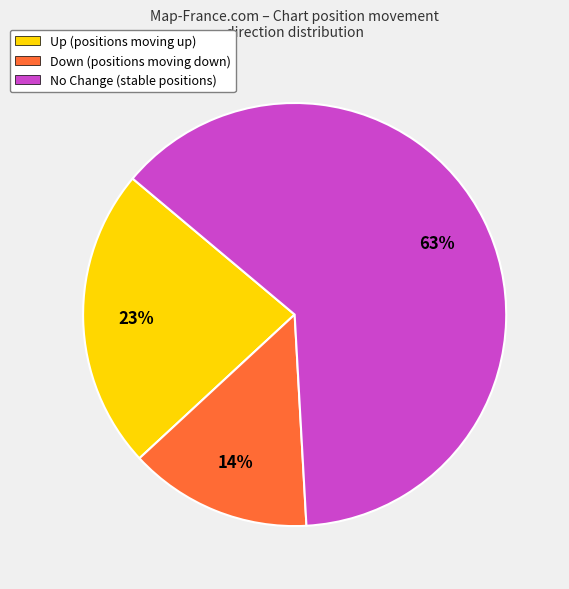

To the nearest percent, what percentage of the pie is No Change (stable positions)?

63%